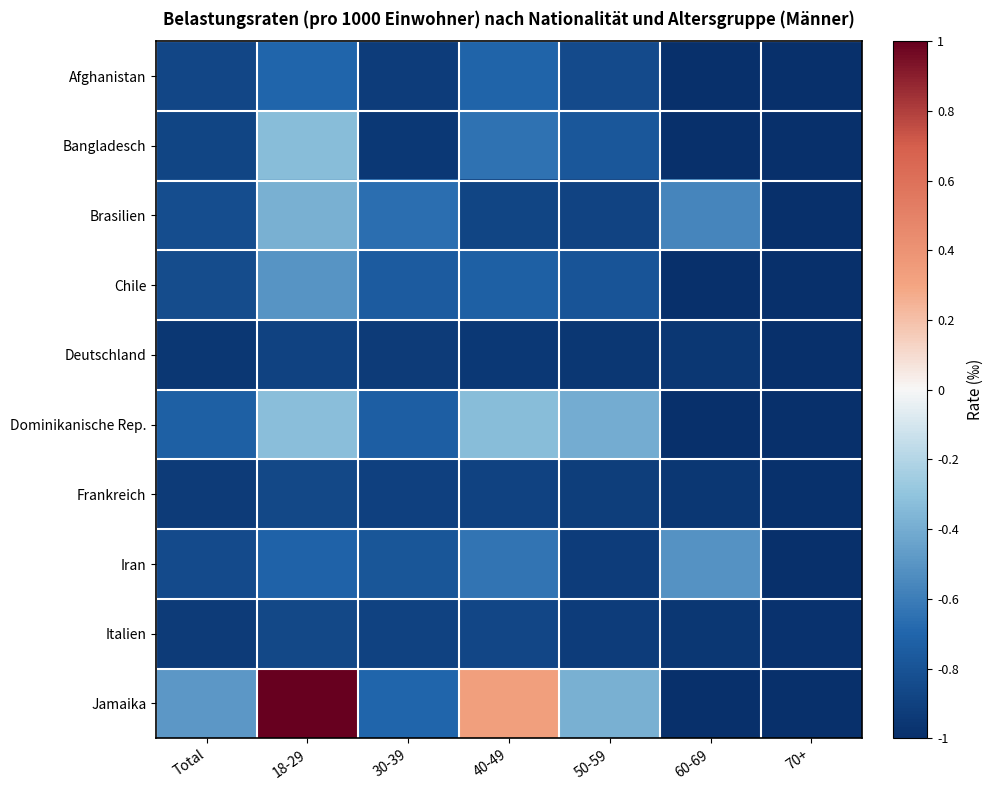

Between Total and 70+, which series saw the biggest shift?

Jamaika